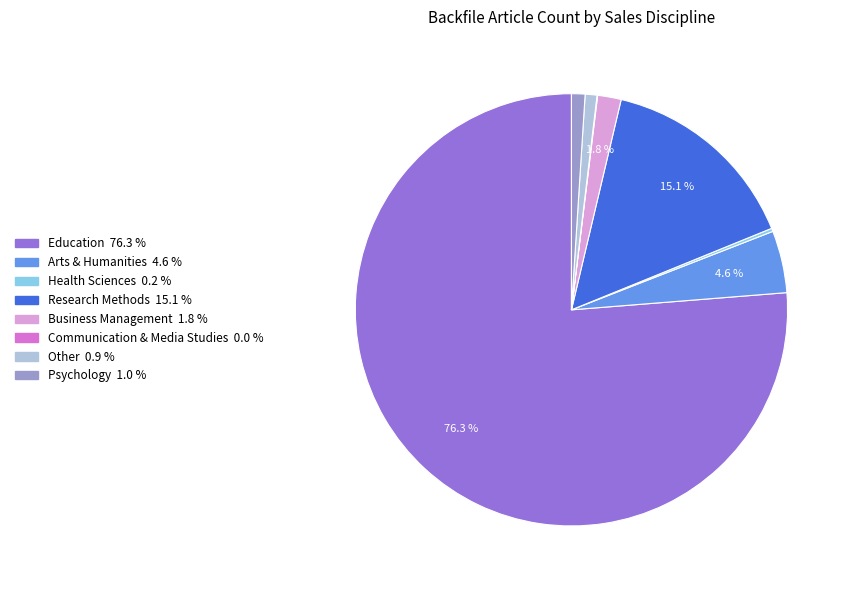

To the nearest percent, what portion does Other represent?

1%